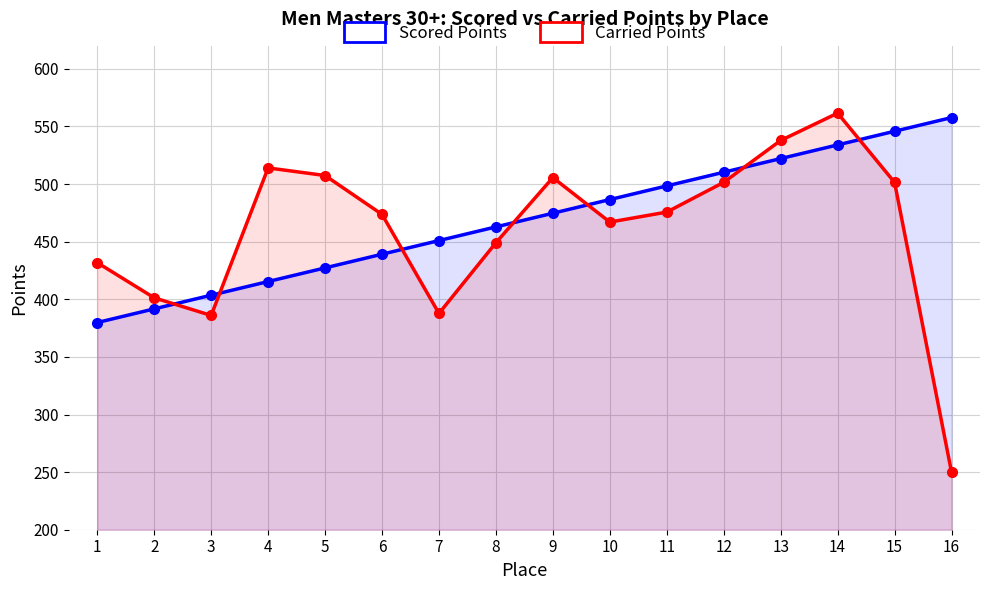

What are all the series names shown in the legend?

Scored Points, Carried Points